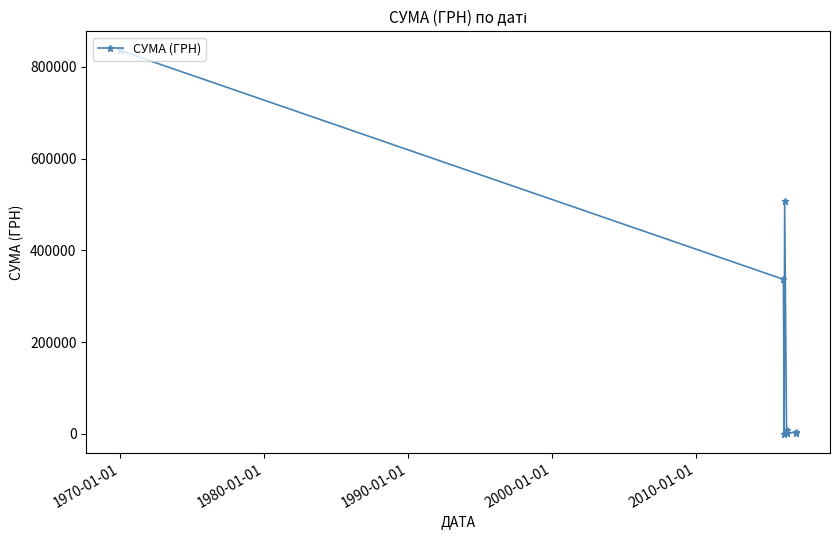

How many values are below 4486?

4